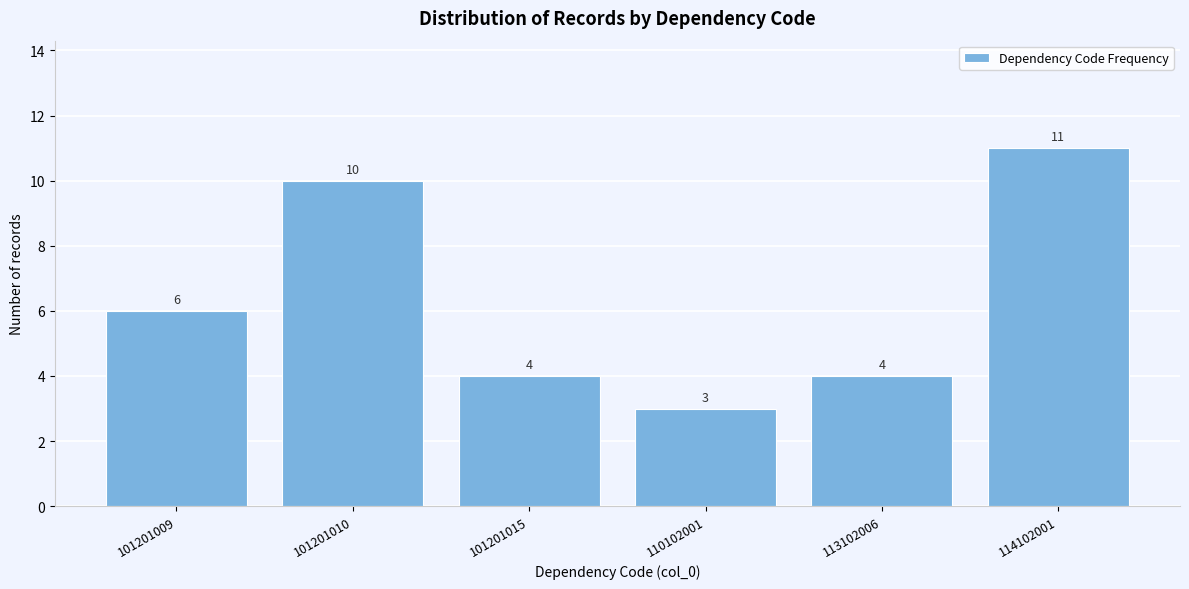

Reading left to right, extract all data points from this chart.

6	10	4	3	4	11